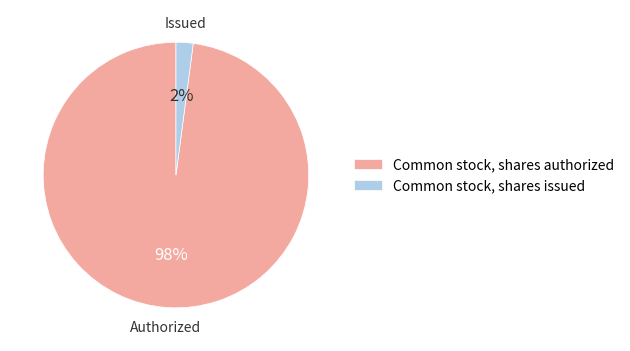

Combined, do Common stock, shares authorized and Common stock, shares issued account for over 50%?

Yes